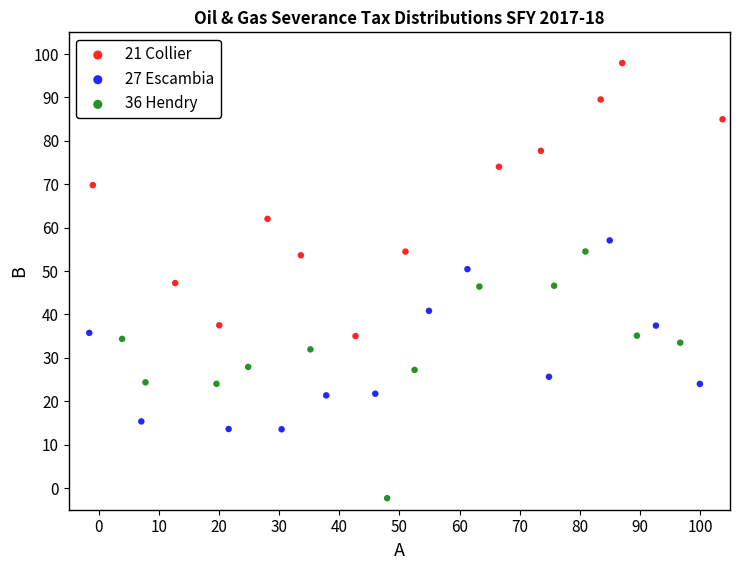

Which series has the largest Y range (max minus min)?

21 Collier